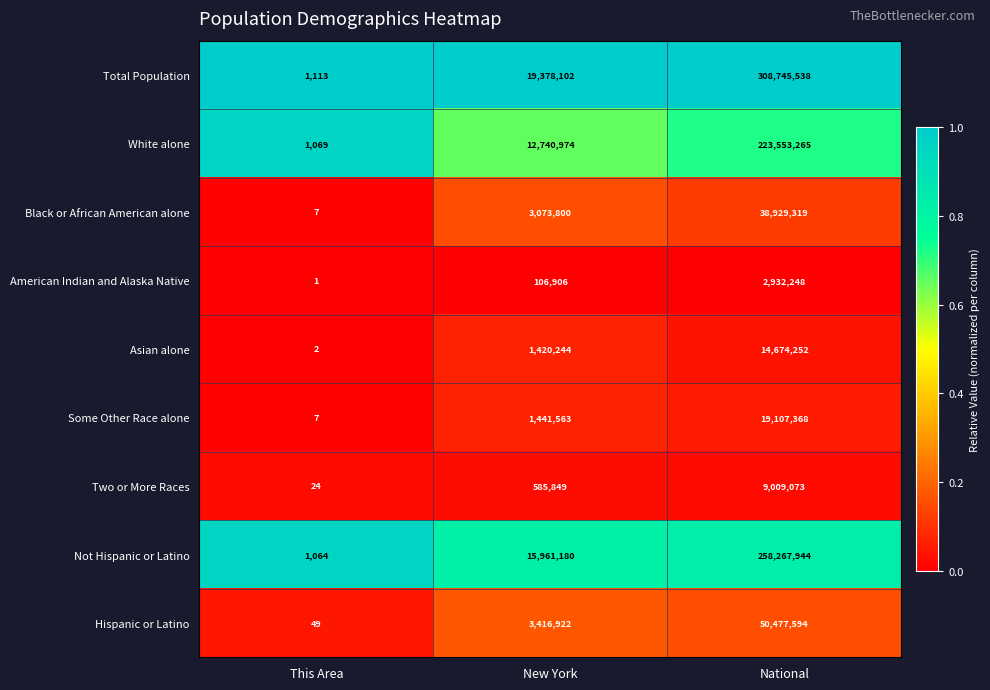

List the labels in order of Black or African American alone value, largest first.

National, New York, This Area